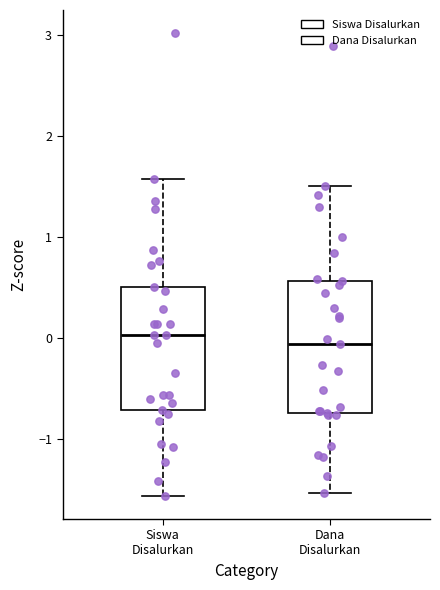

Reading left to right, transcribe this box plot: for each box, give where its median line is, the range the box spans, and where its two whiskers end, as read against the y-axis. The values are not printed on the chart, so give them approximately, as read against the axis.

Siswa Disalurkan: median 0.0, box -0.7 to 0.5, whiskers -1.6 to 1.6
Dana Disalurkan: median -0.1, box -0.7 to 0.6, whiskers -1.5 to 1.5